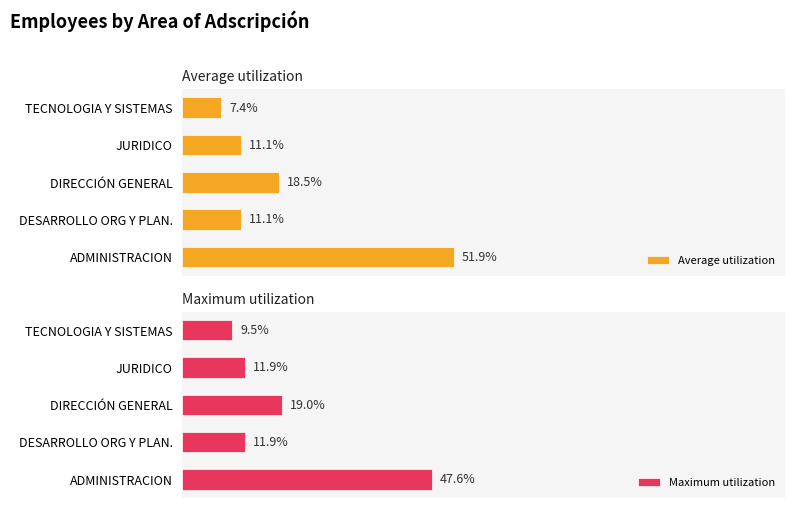

What is the maximum value shown in the chart?

51.9